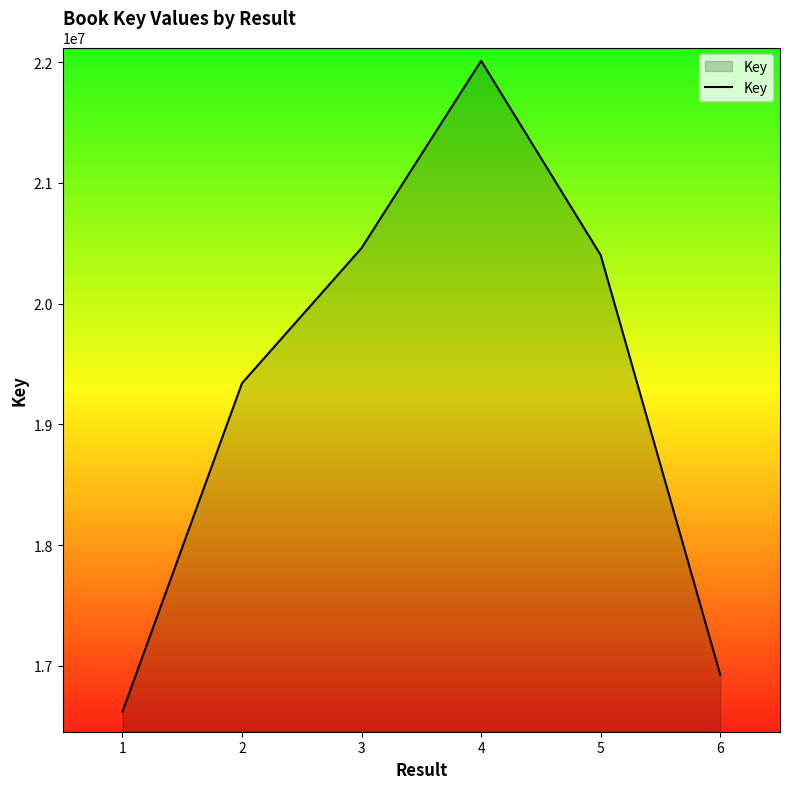

What is the minimum value shown in the chart?

16621883